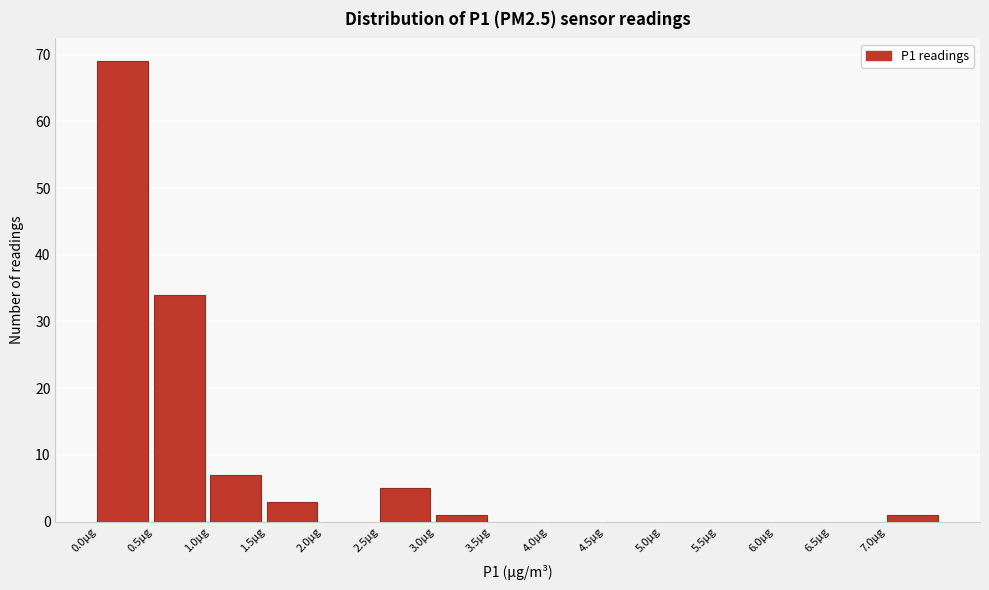

Reading left to right, transcribe this chart: for each bar, give the range it covers on the x-axis and its height. The values are not printed on the chart, so give them approximately, as read against the axis.

0.0 to 0.5: 69
0.5 to 1.0: 34
1.0 to 1.5: 7
1.5 to 2.0: 3
2.0 to 2.5: 0
2.5 to 3.0: 5
3.0 to 3.5: 1
3.5 to 4.0: 0
4.0 to 4.5: 0
4.5 to 5.0: 0
5.0 to 5.5: 0
5.5 to 6.0: 0
6.0 to 6.5: 0
6.5 to 7.0: 0
7.0 to 7.5: 1